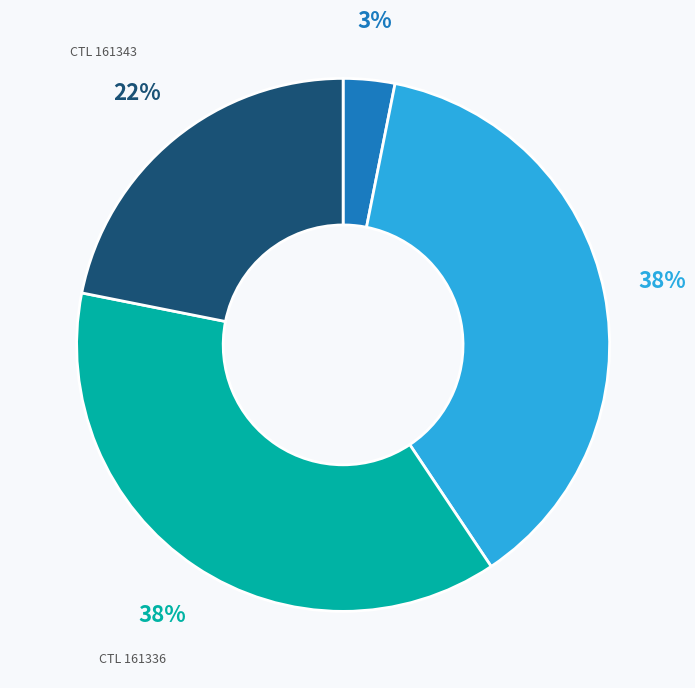

To the nearest percent, what is the average slice percentage?

25%